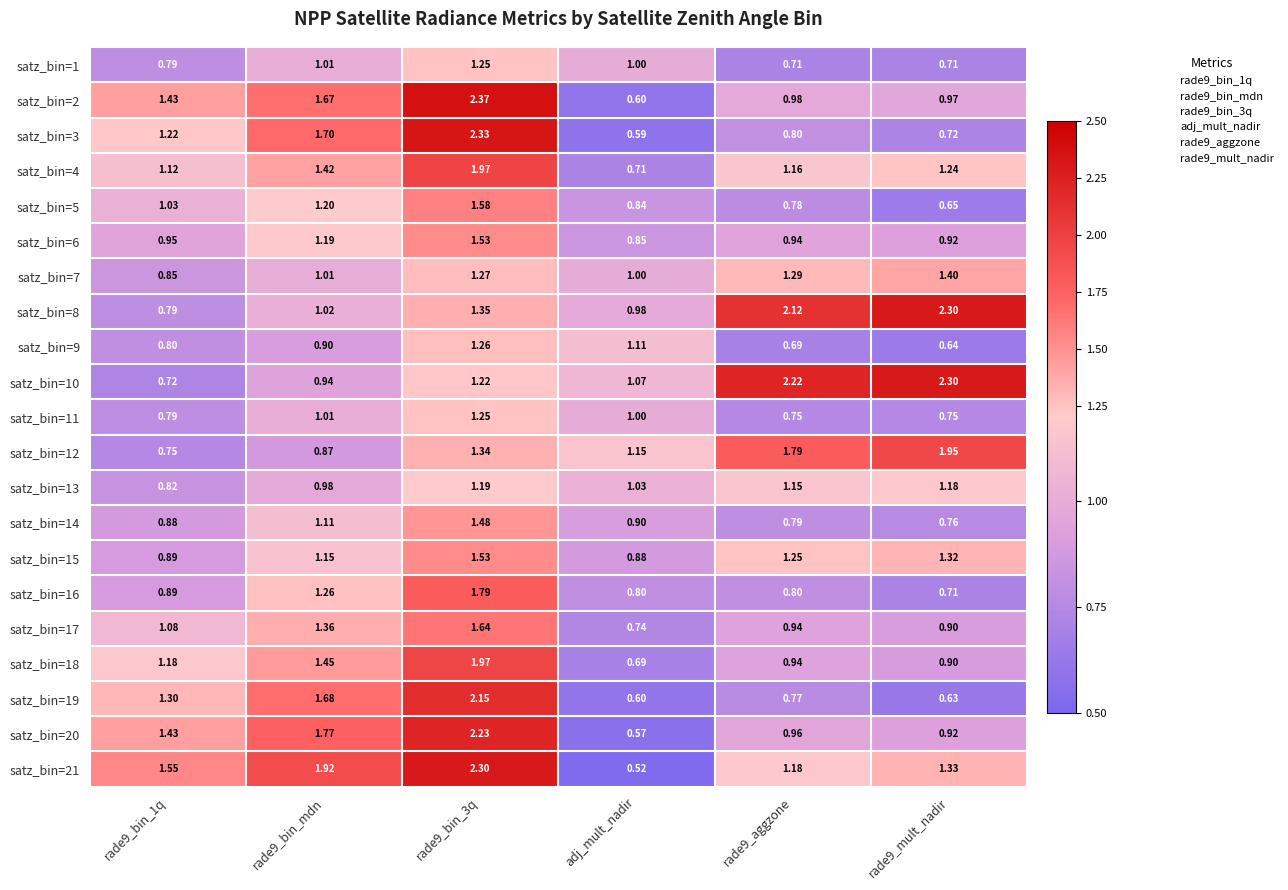

Which series has the largest total across all categories?

satz_bin=21